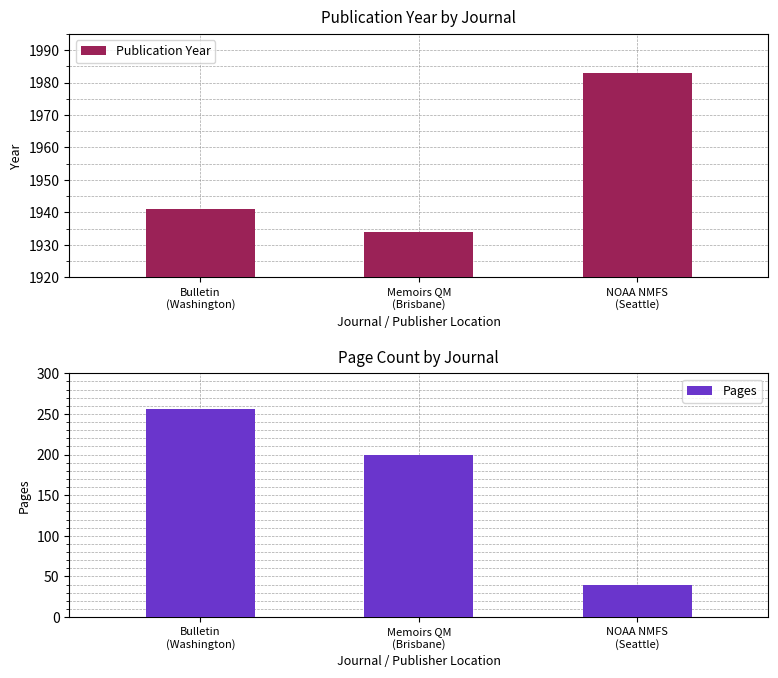

Where is Pages nearest to the value 147?

Memoirs QM
(Brisbane)